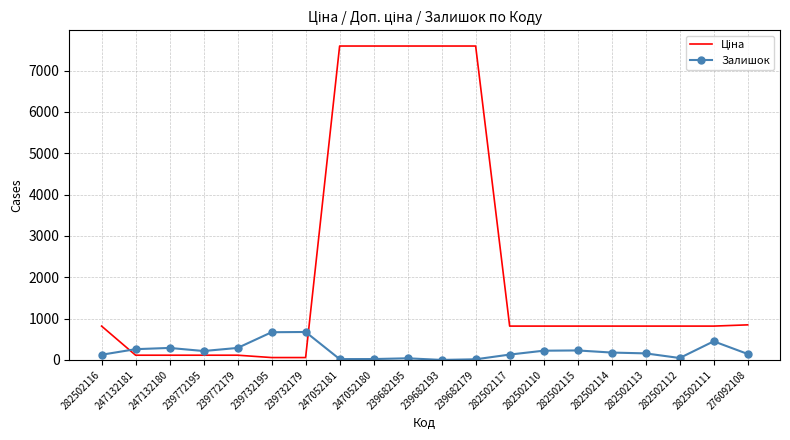

The Залишок series shows 450.0 at 282502111. True or false?

True